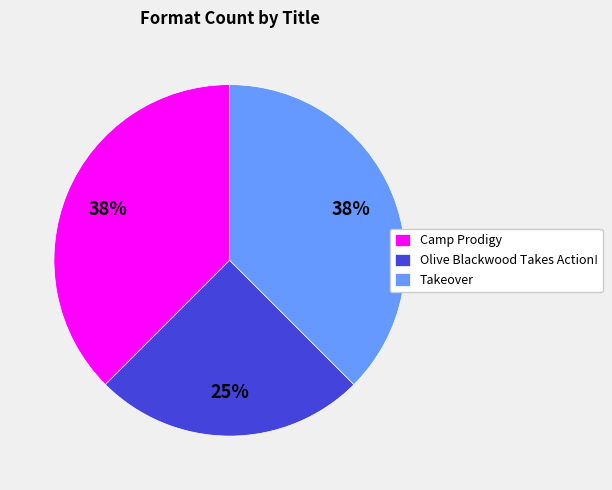

Is the sum of Olive Blackwood Takes Action! and Camp Prodigy greater than half?

Yes